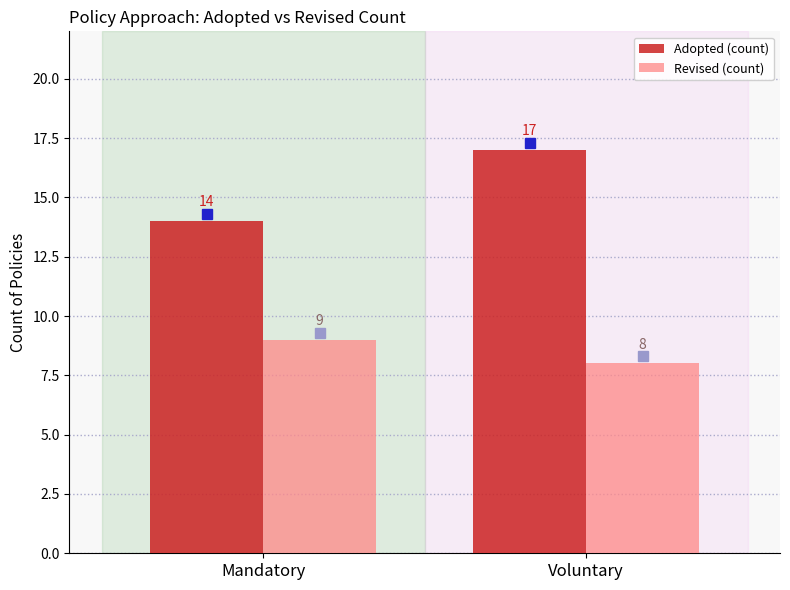

What is the sum of all Revised (count) values?

17